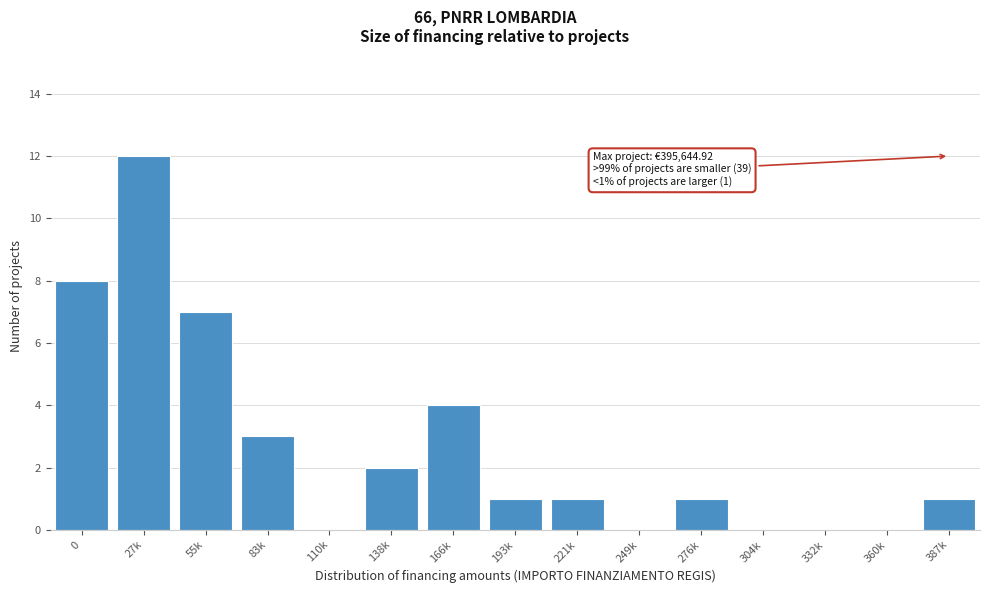

Reading left to right, list all the values displayed in this chart.

0=8	27k=12	55k=7	83k=3	110k=0	138k=2	166k=4	193k=1	221k=1	249k=0	276k=1	304k=0	332k=0	360k=0	387k=1